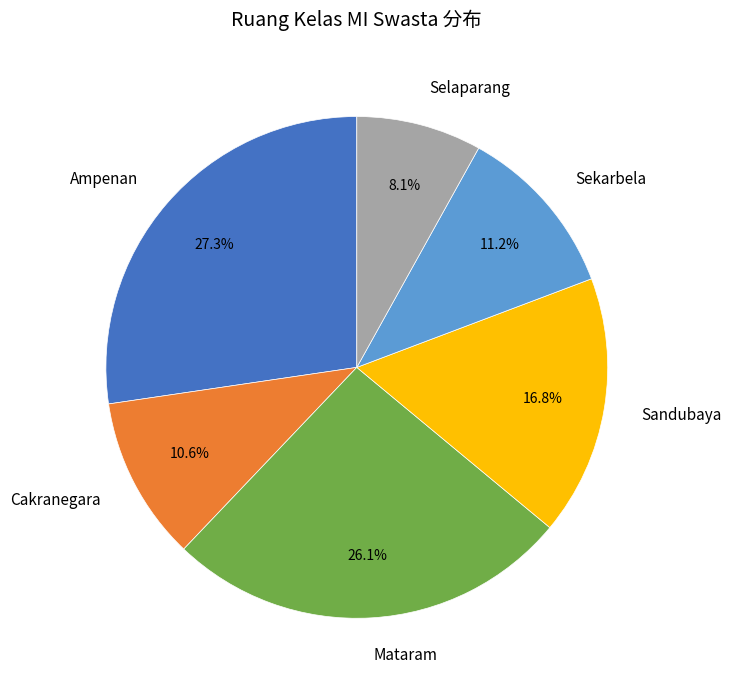

Does any single category account for the majority?

No